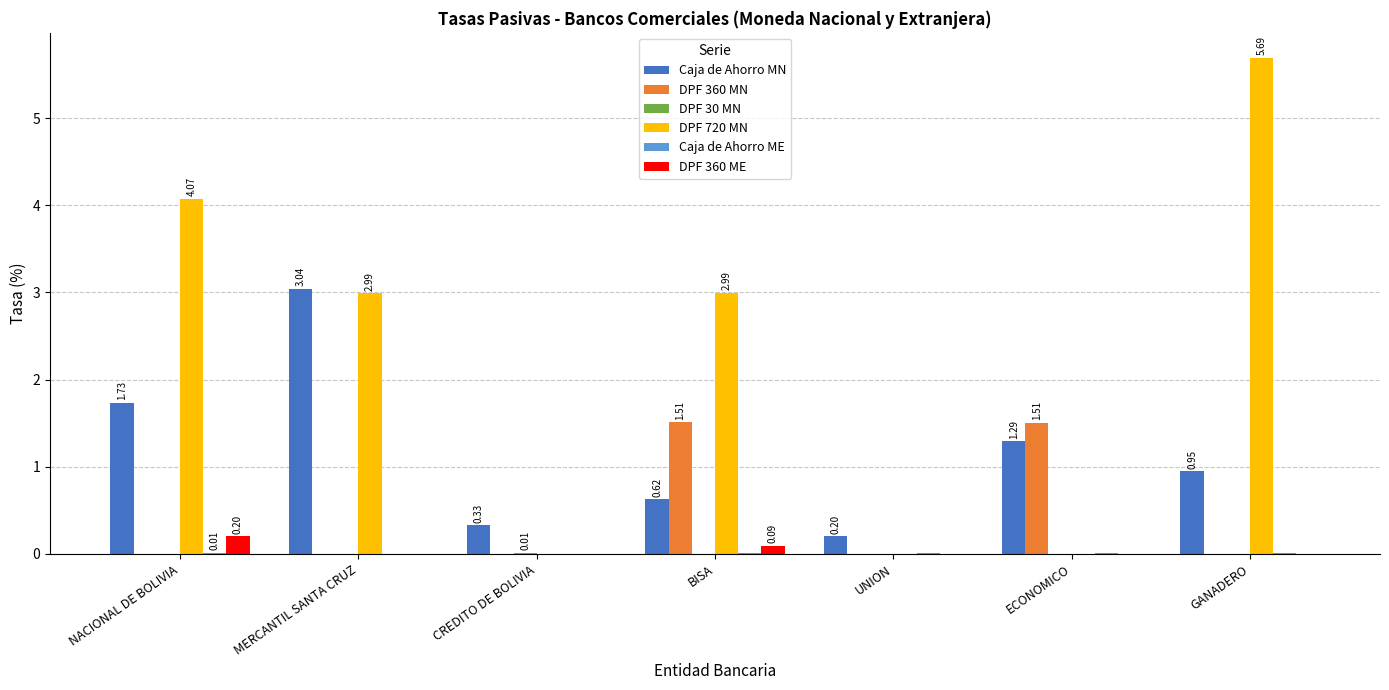

Is the value of Caja de Ahorro MN at GANADERO greater than the value of DPF 360 ME at BISA?

Yes